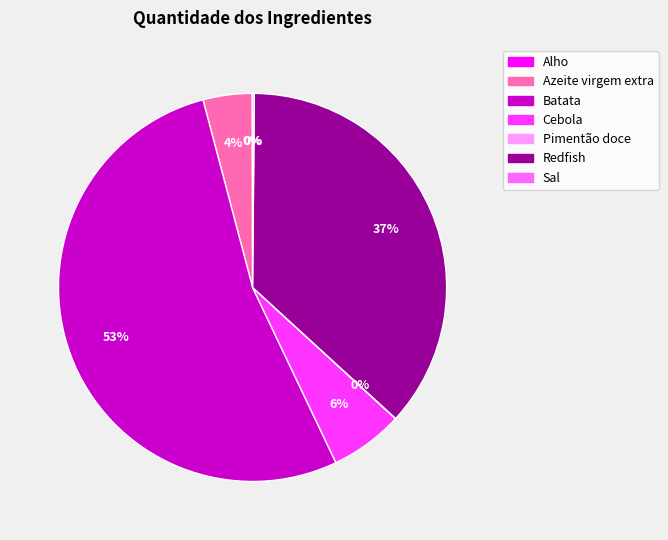

The Azeite virgem extra slice represents 11% of the pie. True or false?

False